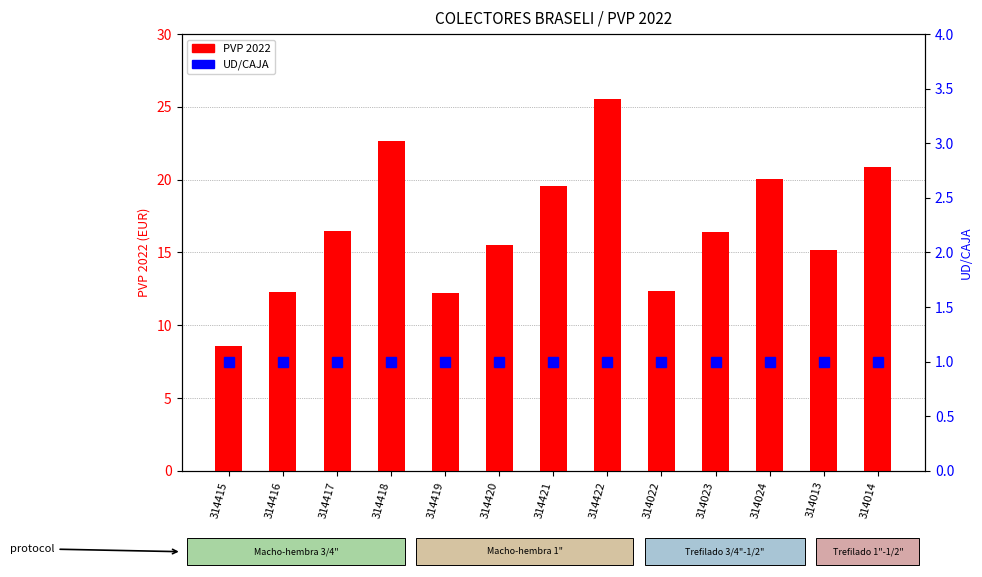

Reading left to right, what are all the values shown in this chart?

PVP 2022: 8.6	12.3	16.4	22.7	12.2	15.5	19.5	25.6	12.3	16.4	20.0	15.2	20.9
UD/CAJA: 1.0	1.0	1.0	1.0	1.0	1.0	1.0	1.0	1.0	1.0	1.0	1.0	1.0